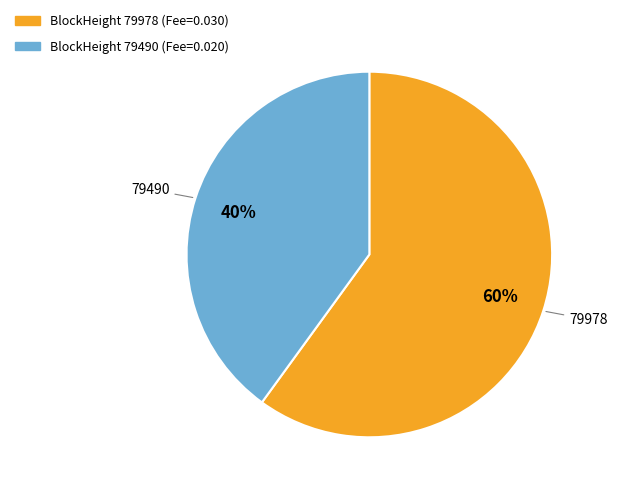

To the nearest percent, what is the average slice percentage?

50%